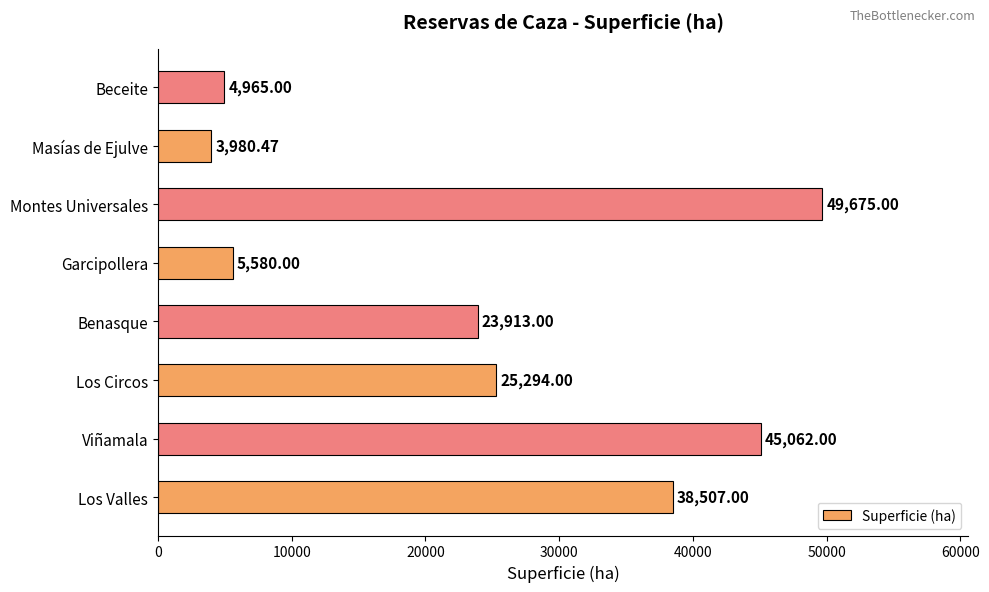

Are the bars grouped side by side (vs. stacked)?

No